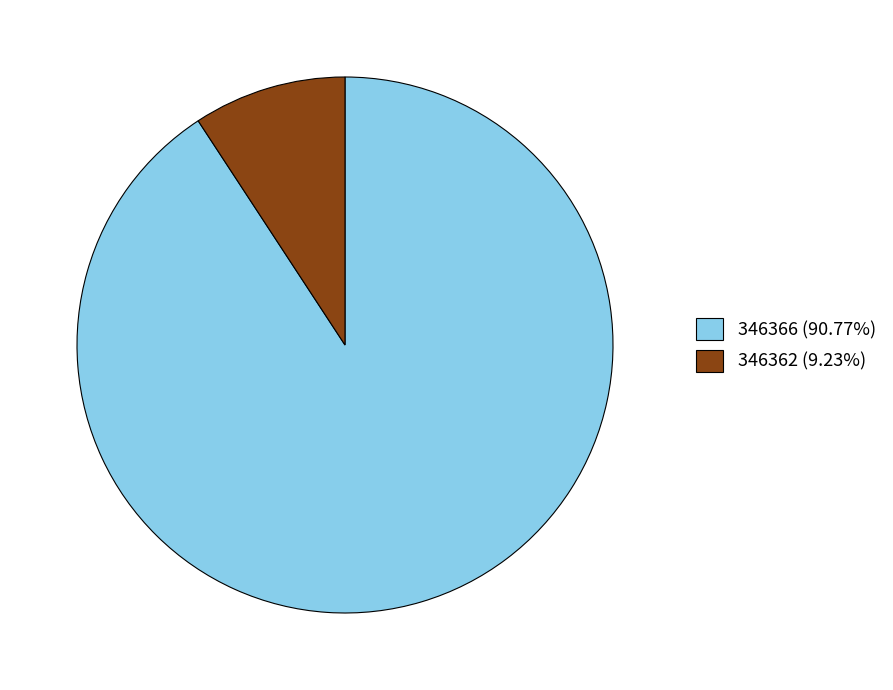

Do 346362 and 346366 together represent more than half of the pie?

Yes